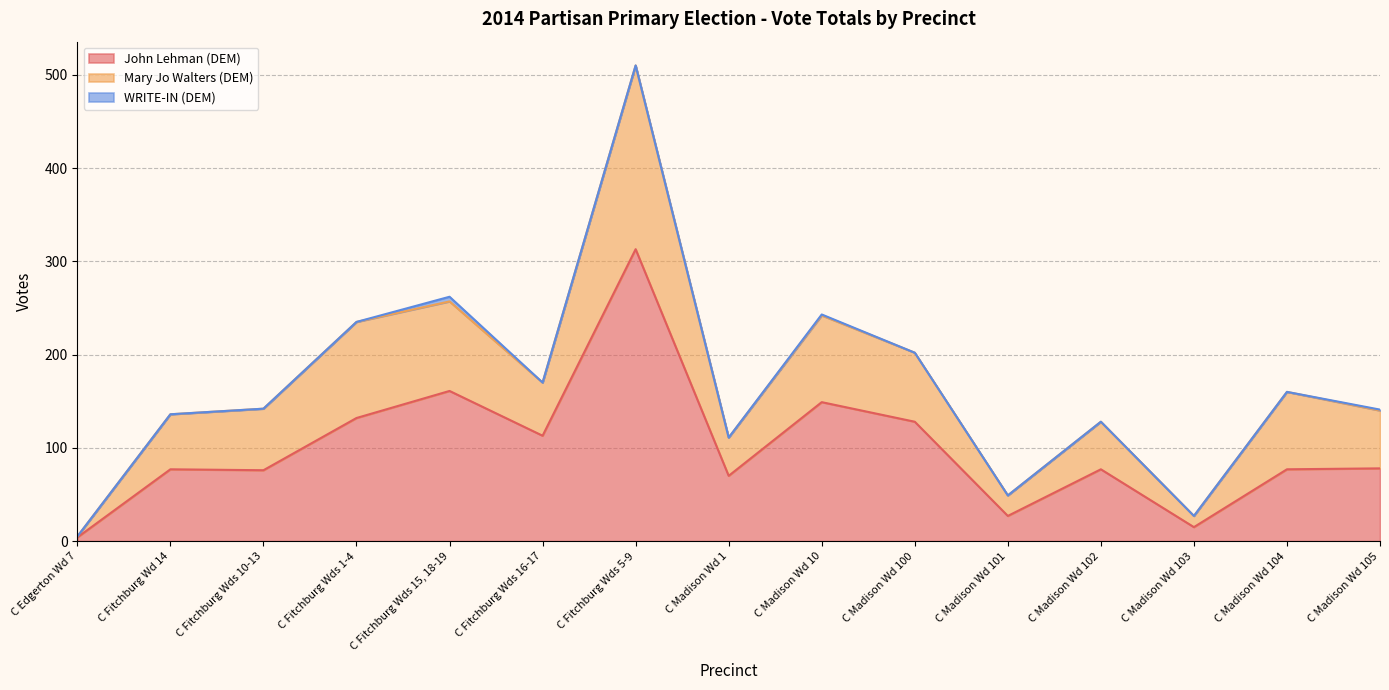

At which category does Mary Jo Walters (DEM) reach its first local valley?

C Fitchburg Wds 16-17